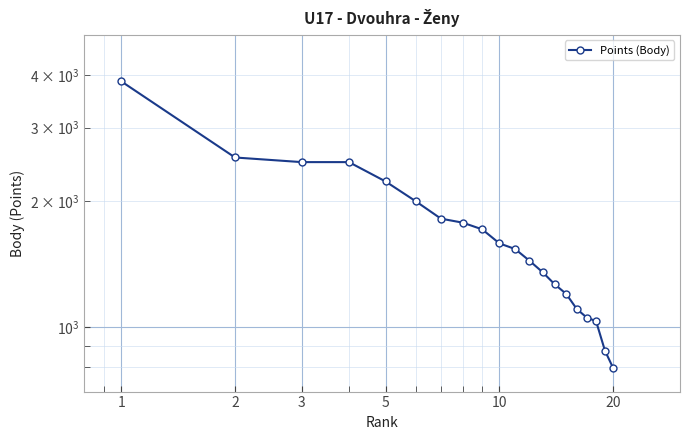

What is the difference between the maximum and minimum values?

3077